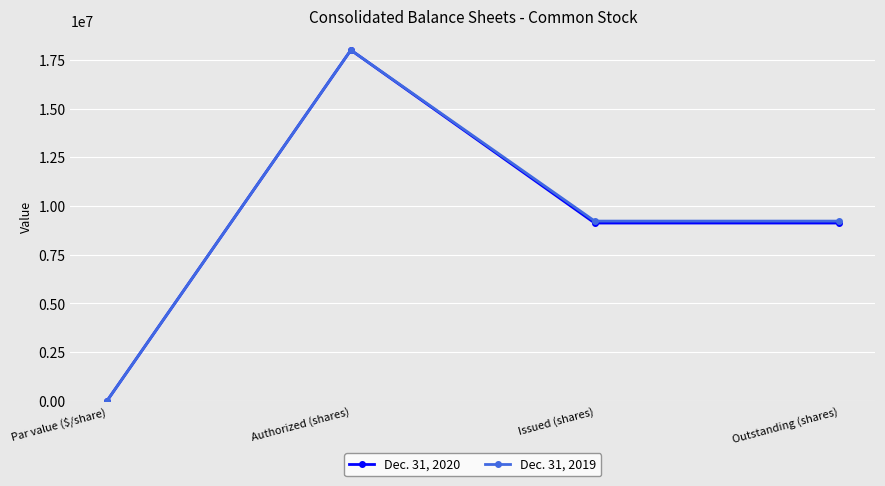

How many lines are shown in the chart?

2